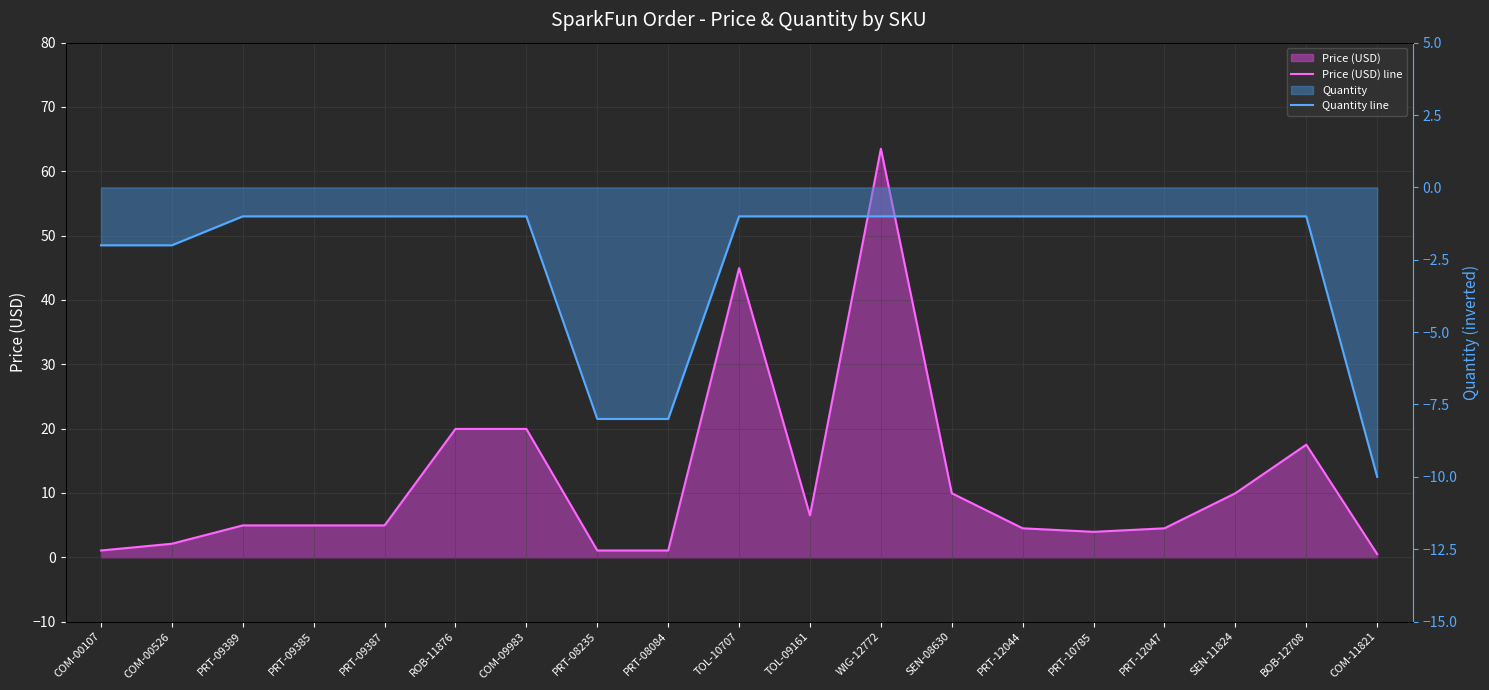

What is the total value across all series at TOL-09161?

5.5